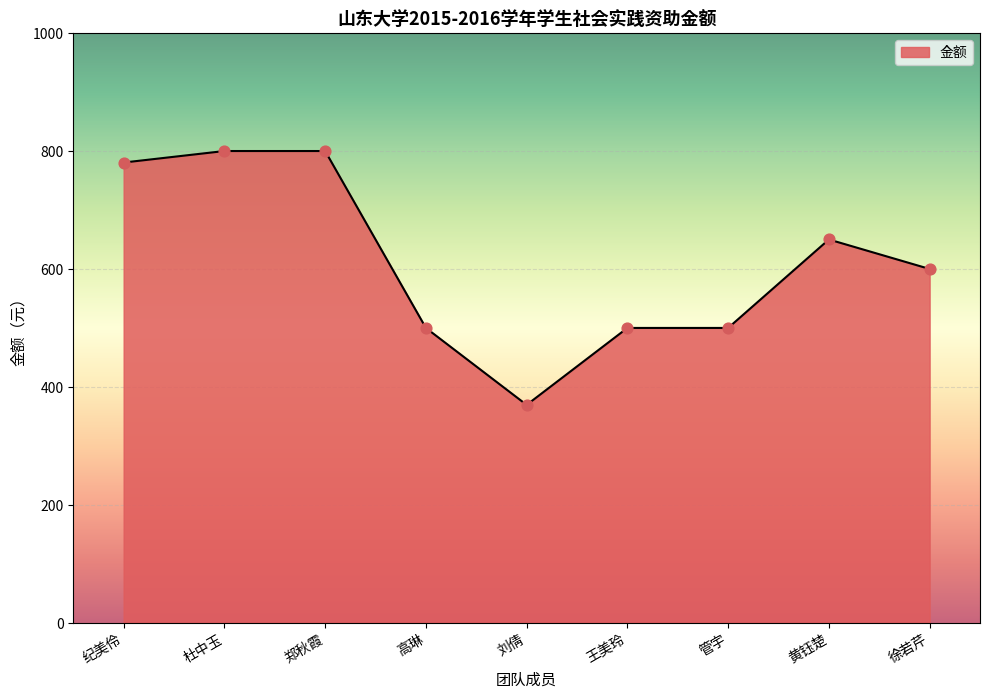

Which has a higher value, 郑秋霞 or 王美玲?

郑秋霞